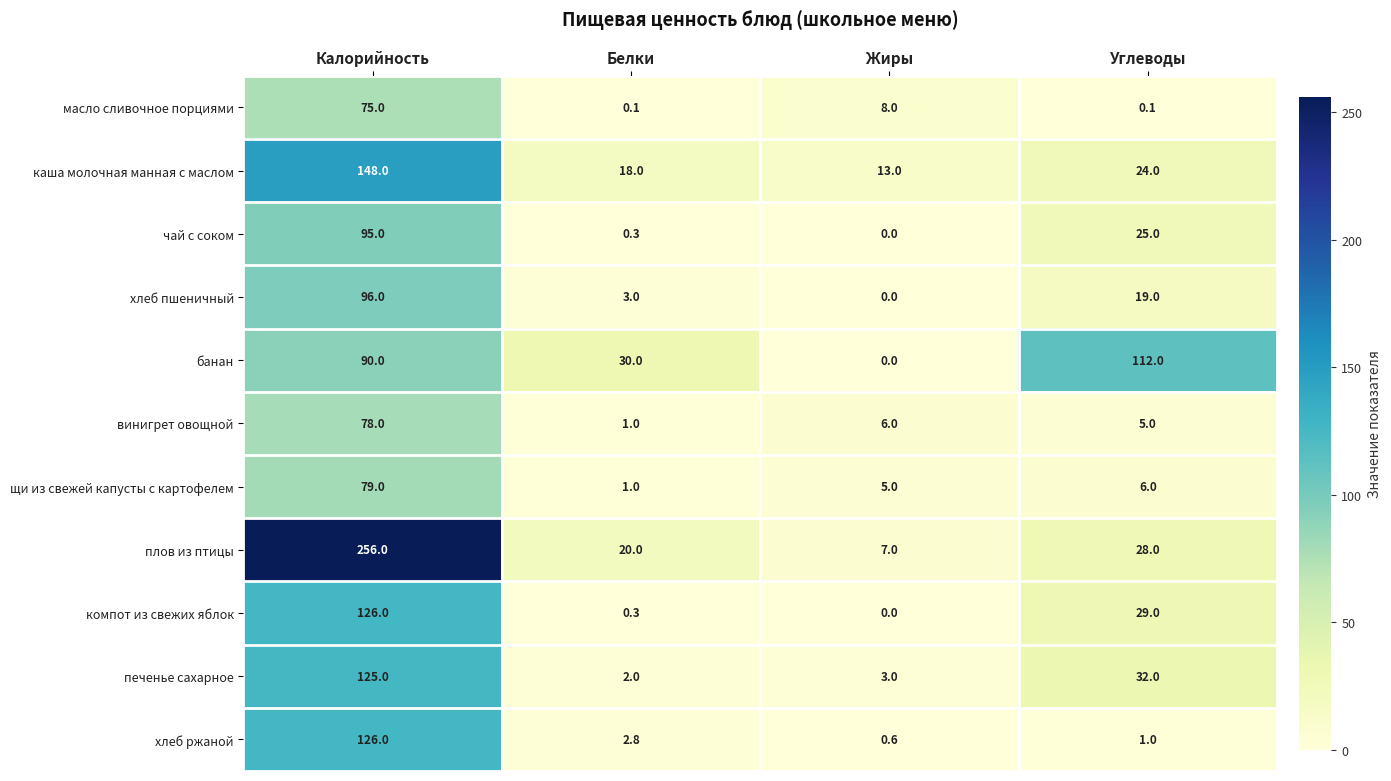

What is the average value of the печенье сахарное series?

40.5